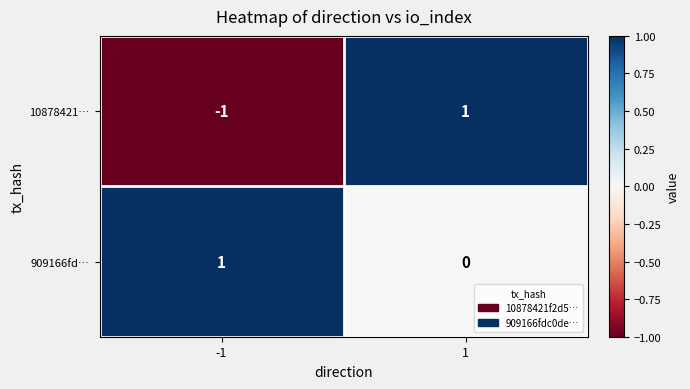

Reading left to right, extract all data points from this chart.

10878421…: -1	1
909166fd…: 1	0